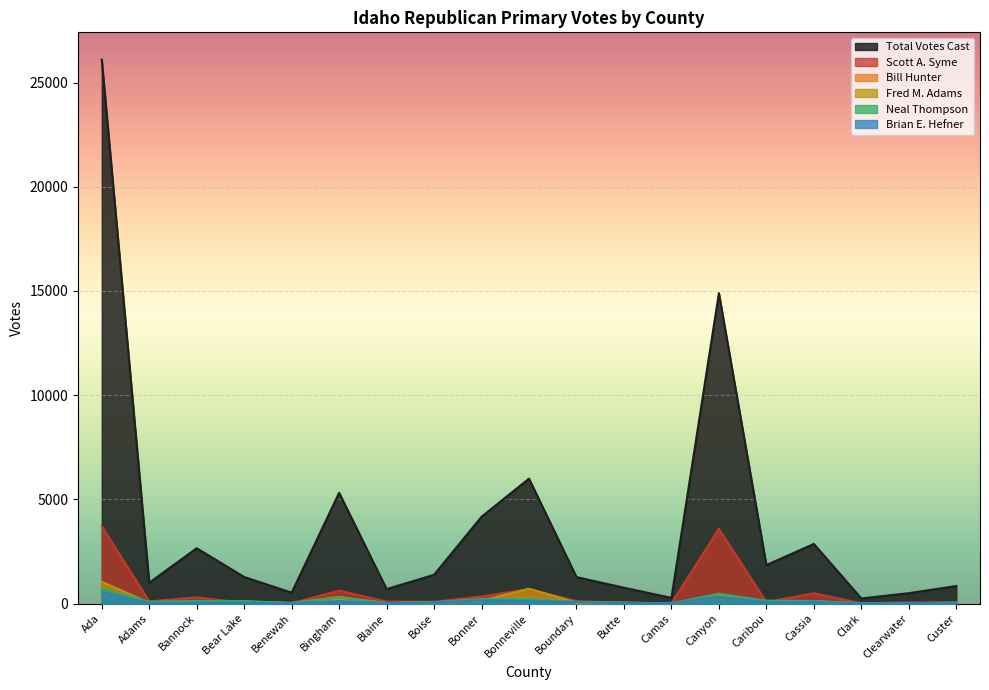

What is the label of the 12th point from the right?

Boise